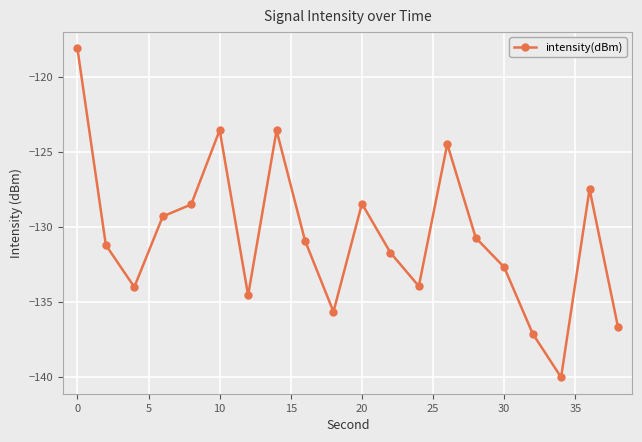

What is the maximum value shown in the chart?

-118.1